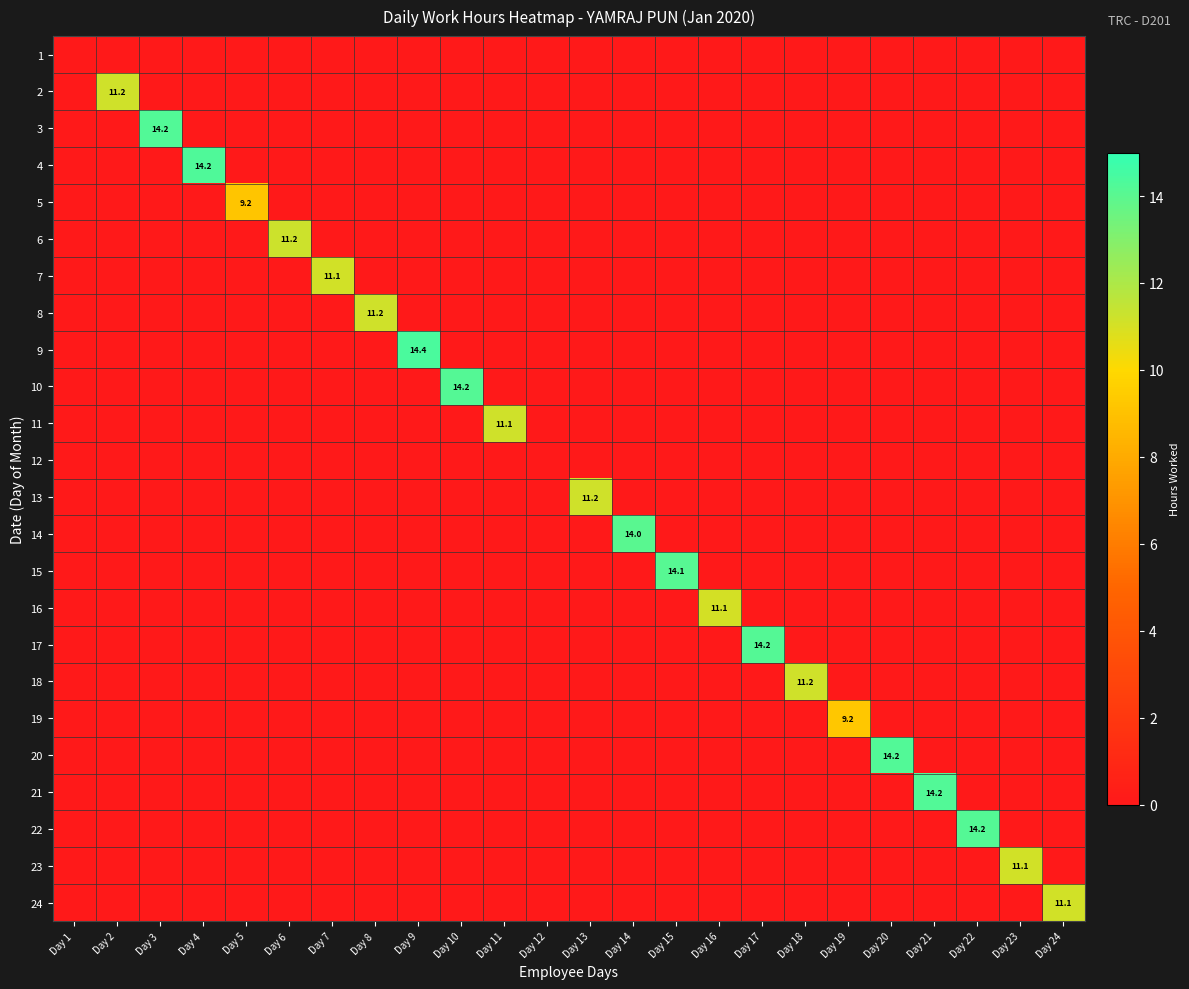

Is it true that 10 equals 21.8 at Day 10?

False